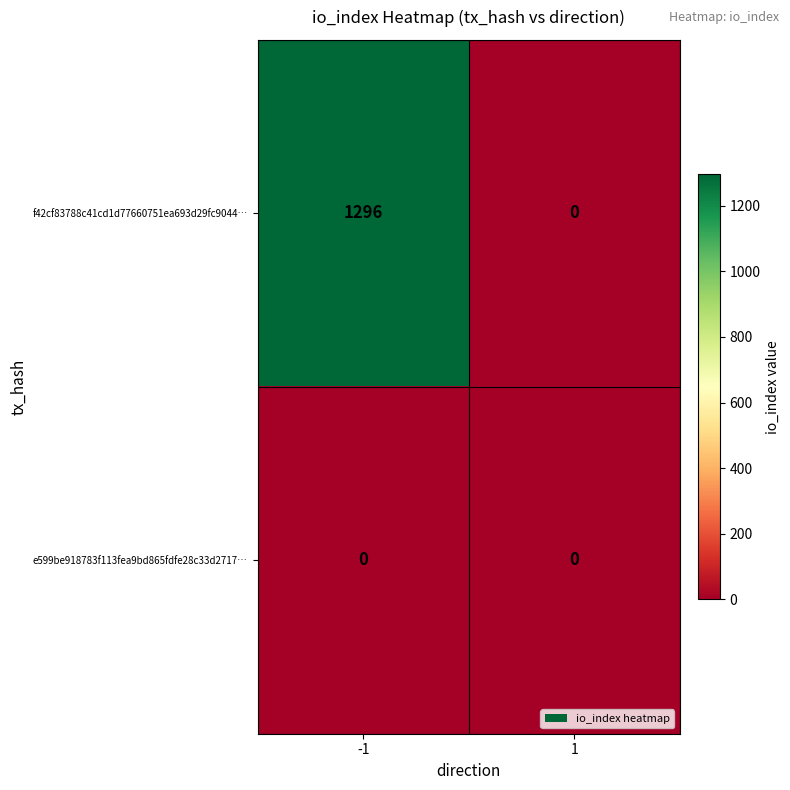

What is the maximum value shown in the chart?

1296